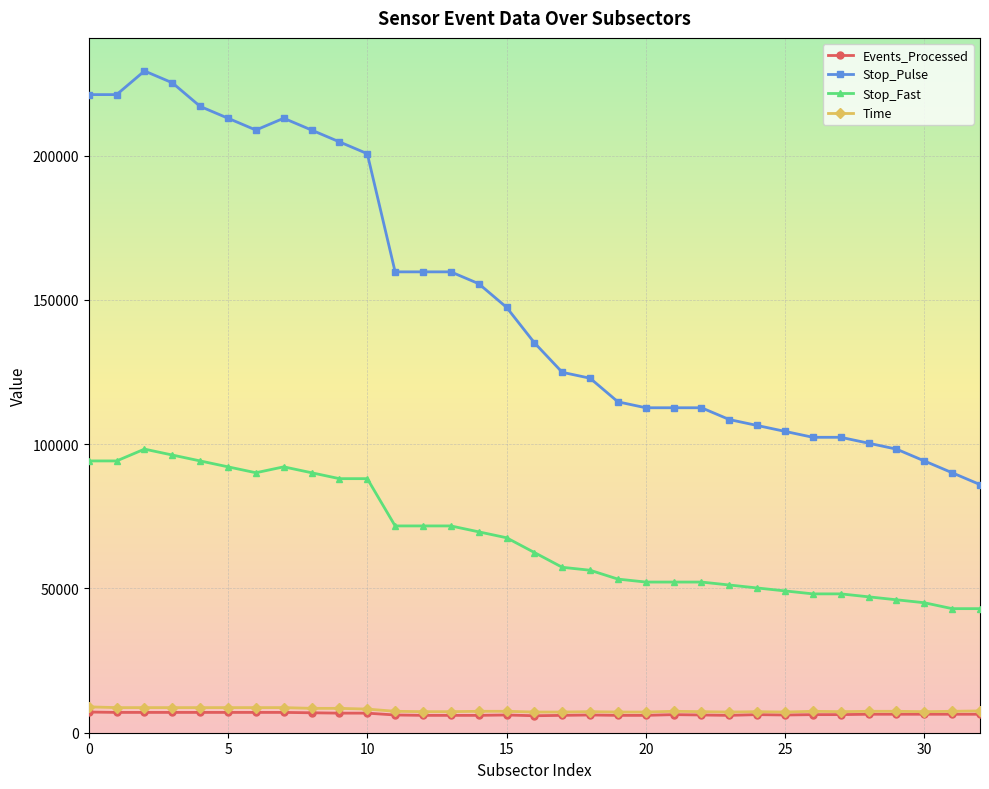

What is the maximum value for Stop_Fast?

98304